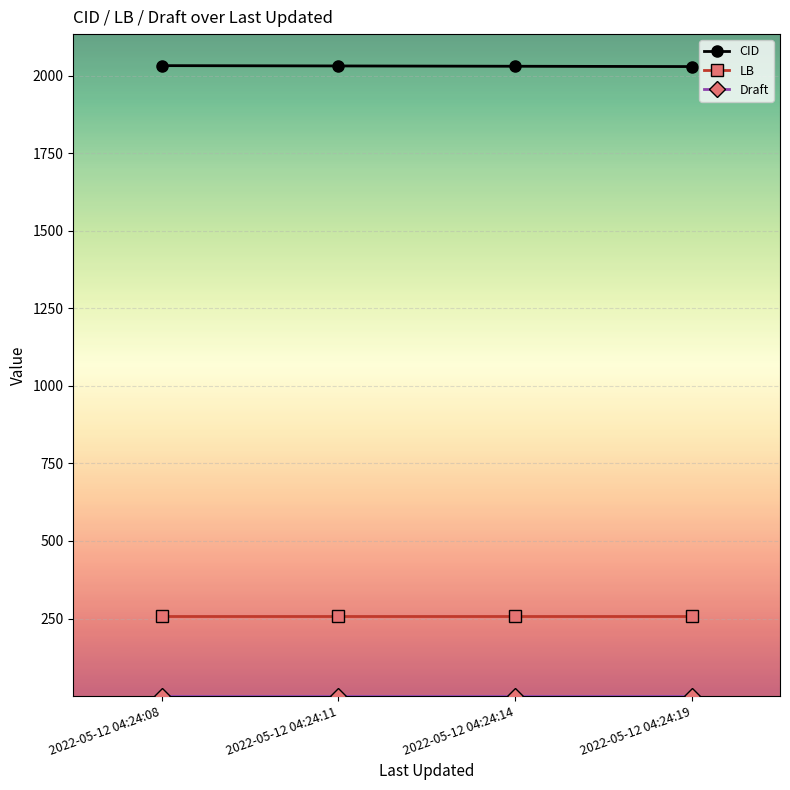

True or false: CID and LB cross at least once.

False